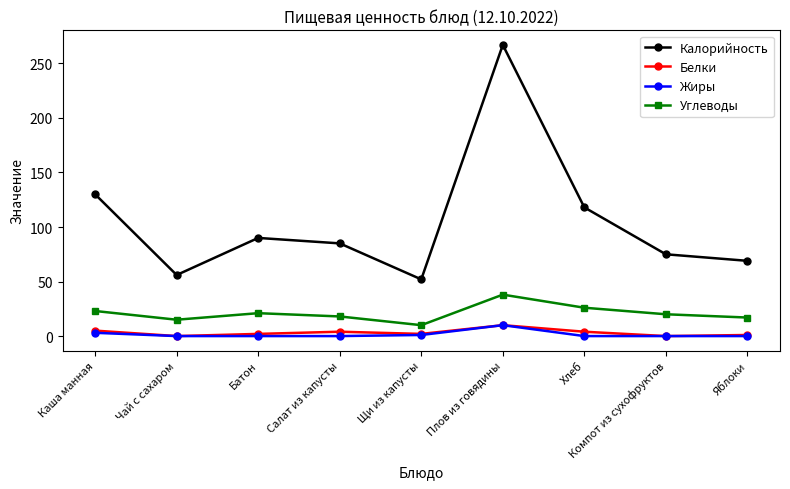

What are all the series names shown in the legend?

Калорийность, Белки, Жиры, Углеводы